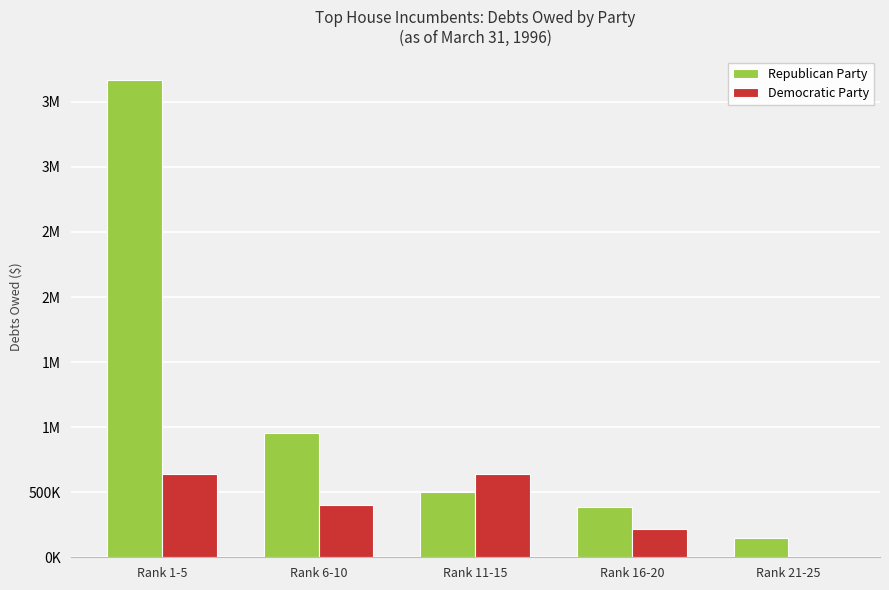

What are all the series names shown in the legend?

Republican Party, Democratic Party